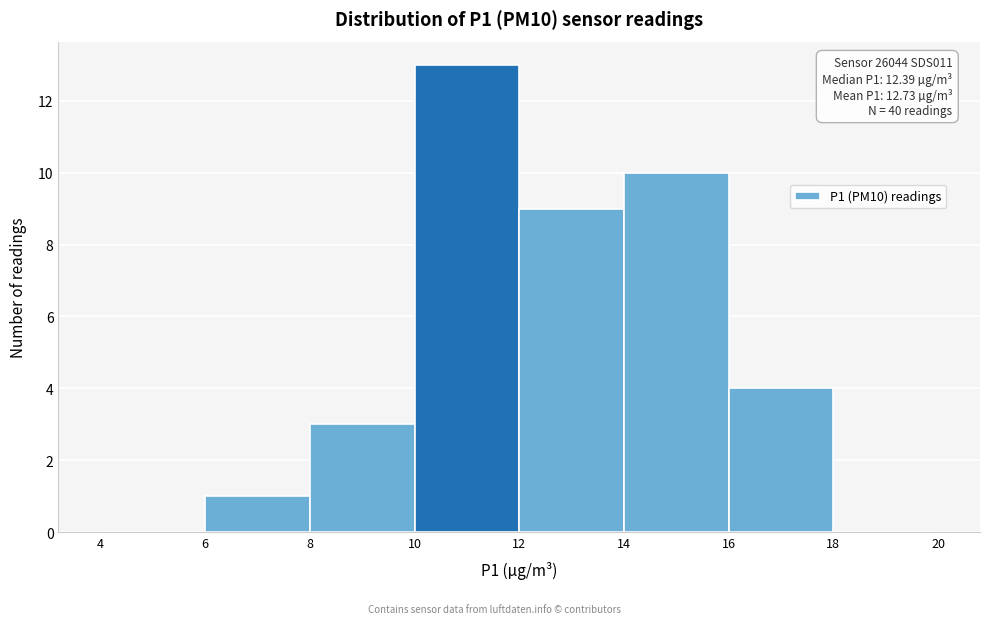

Which range on the x-axis has the tallest bar?

10 to 12